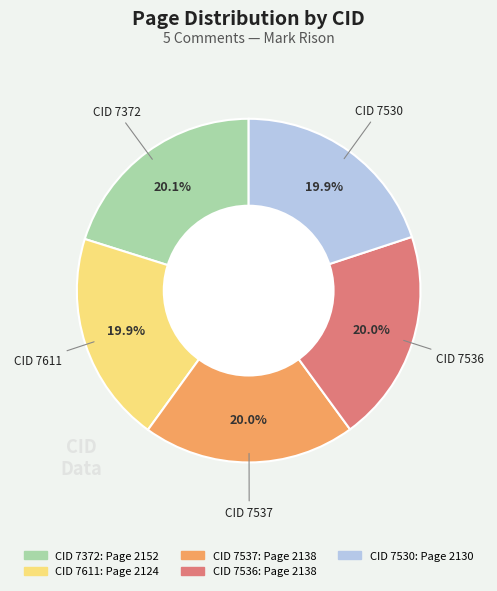

Does any single category account for the majority?

No